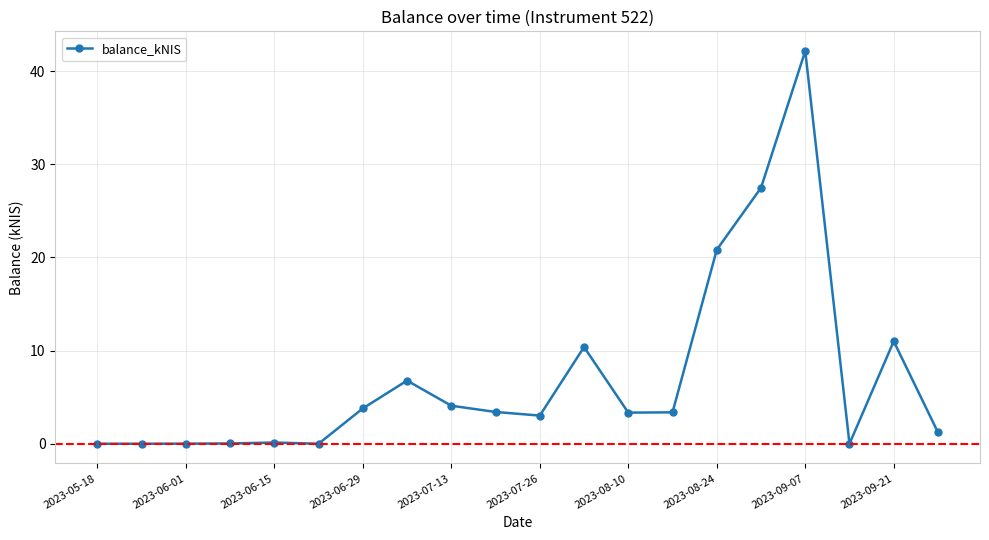

What is the greatest value displayed?

42.2